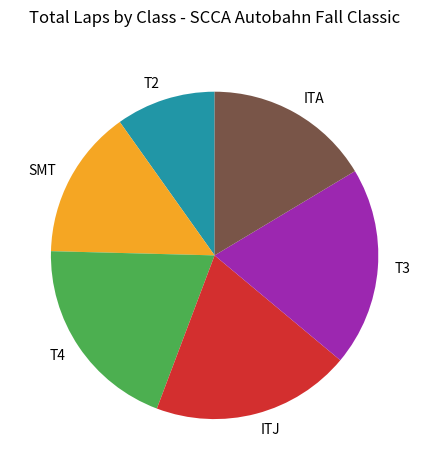

Which has a higher value, ITA or ITJ?

ITJ